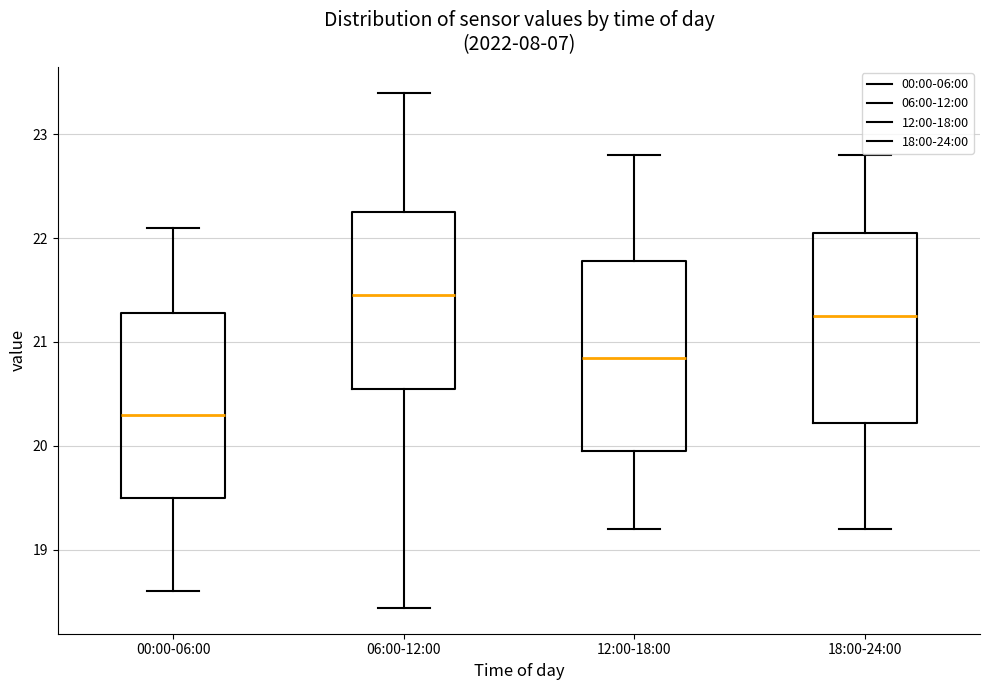

Where does the median line of the box for 18:00-24:00 sit on the y-axis? The values are not printed on the chart, so give them approximately, as read against the axis.

21.3